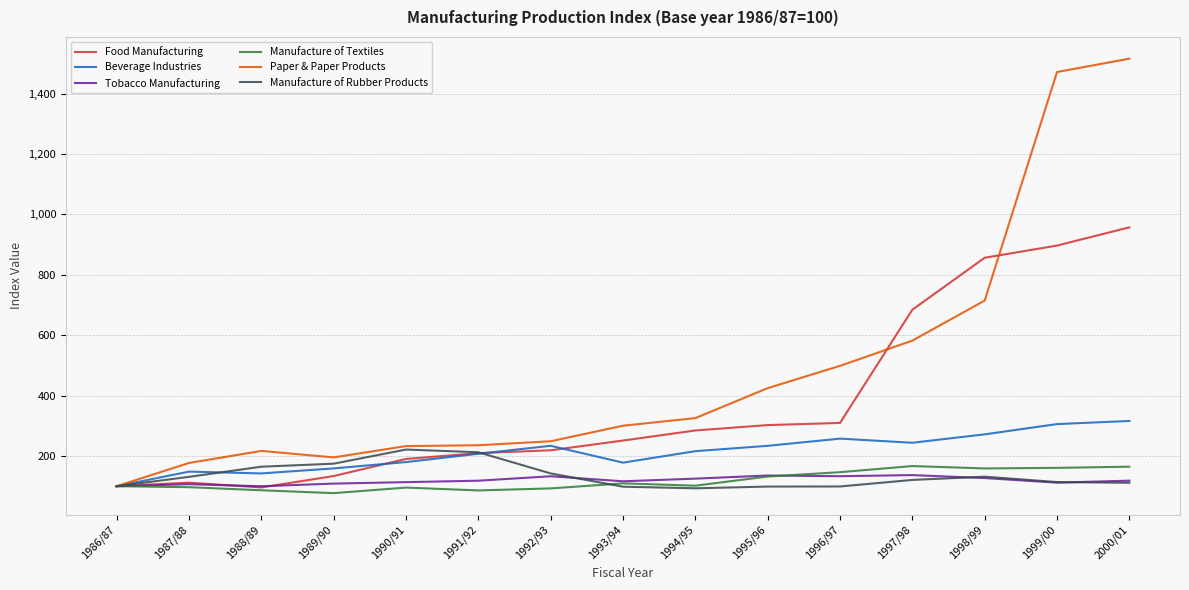

Which series has the largest total across all categories?

Paper & Paper Products